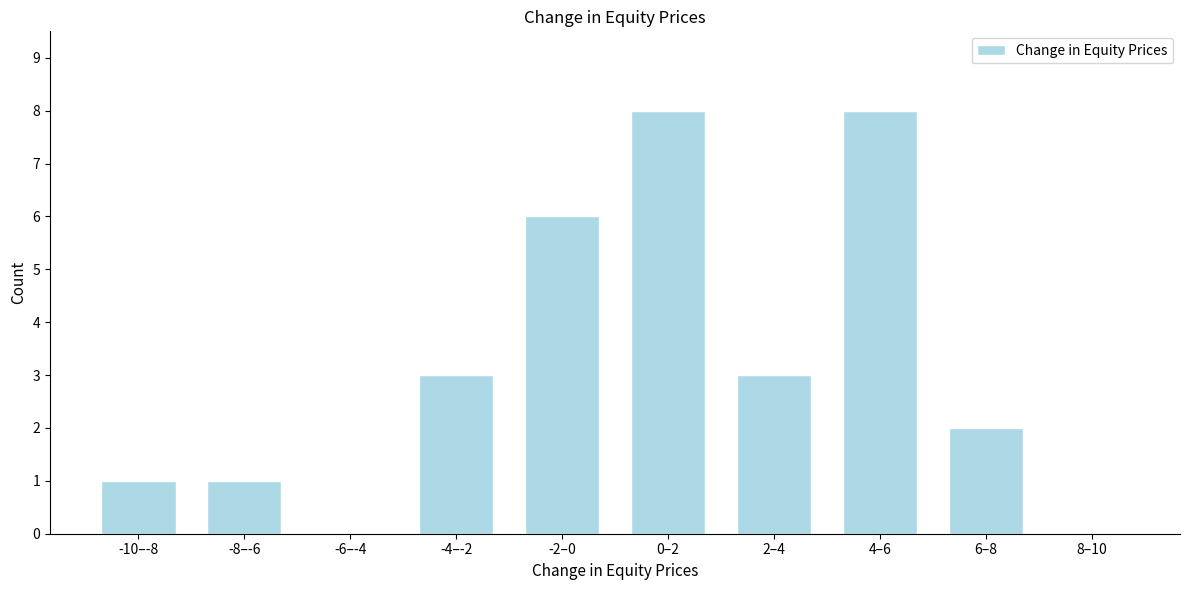

Reading left to right, transcribe all the data shown in this chart.

-10–-8=1	-8–-6=1	-6–-4=0	-4–-2=3	-2–0=6	0–2=8	2–4=3	4–6=8	6–8=2	8–10=0